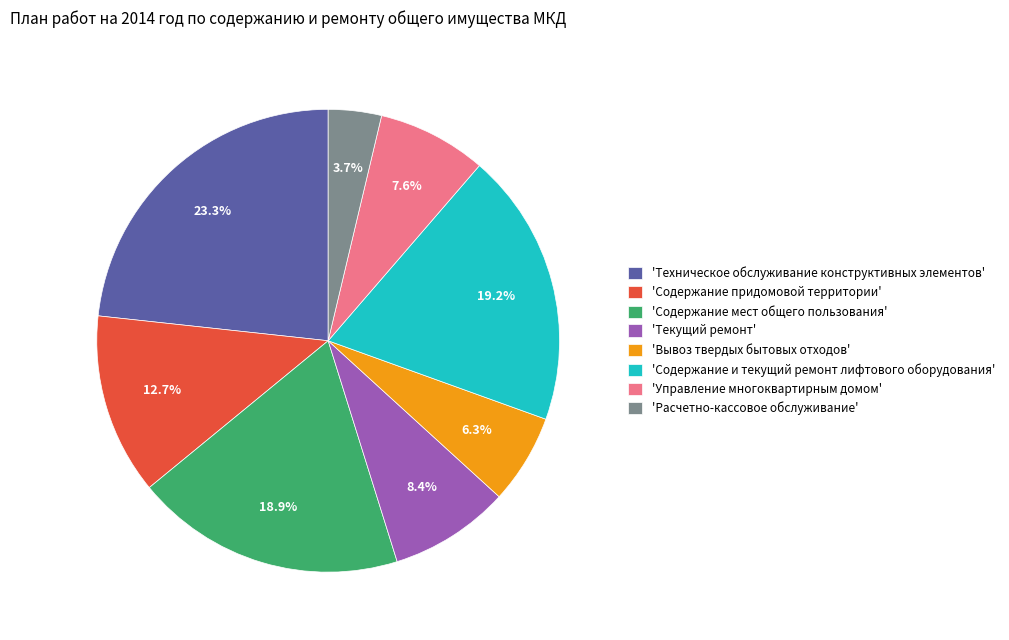

Count the number of slices in the pie.

8